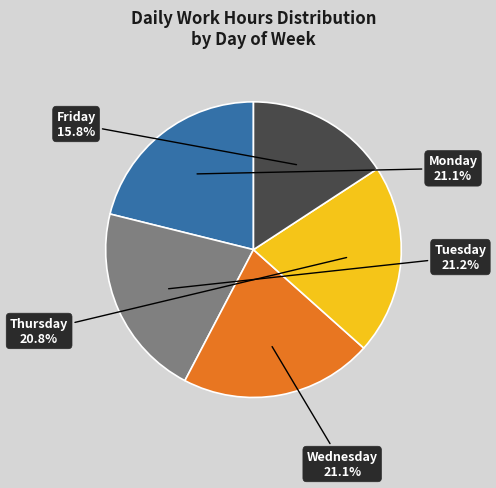

To the nearest percent, what is the average slice percentage?

20%